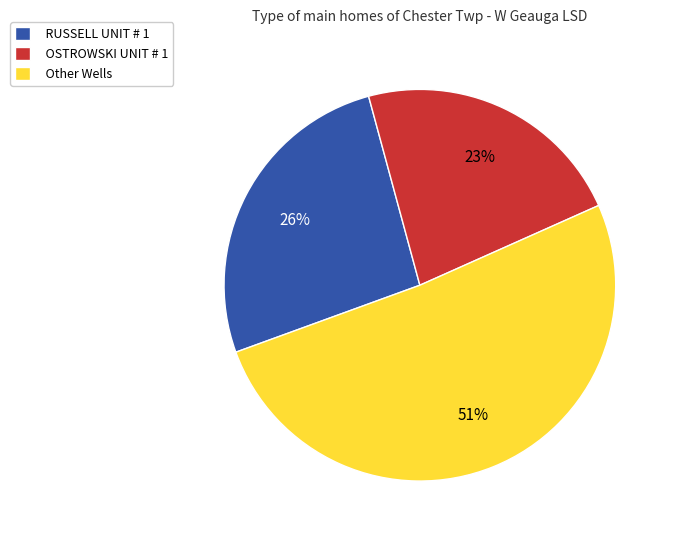

What is the smallest slice in the pie chart?

OSTROWSKI UNIT # 1